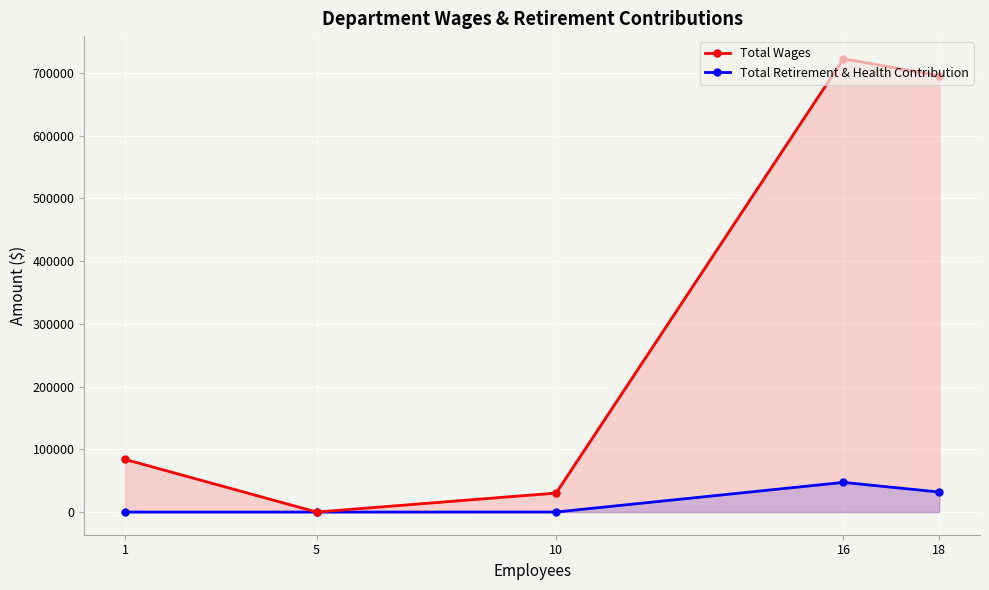

At how many categories does at least one series exceed 79819?

3